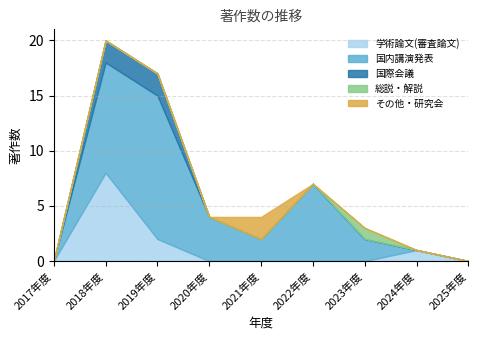

What is the sum of all 総説・解説 values?

1